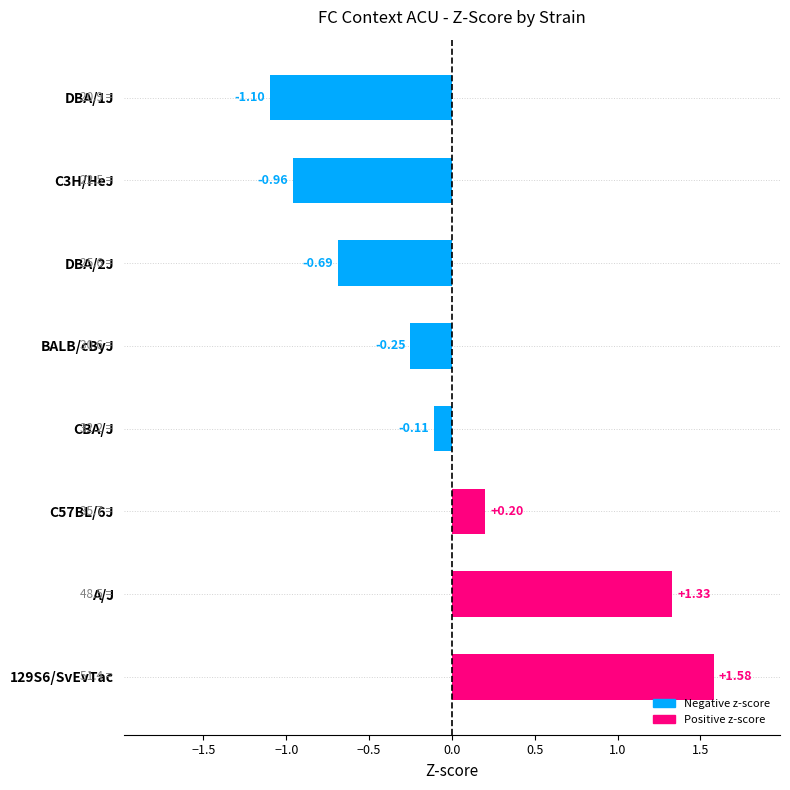

At which label is the value closest to 0?

CBA/J